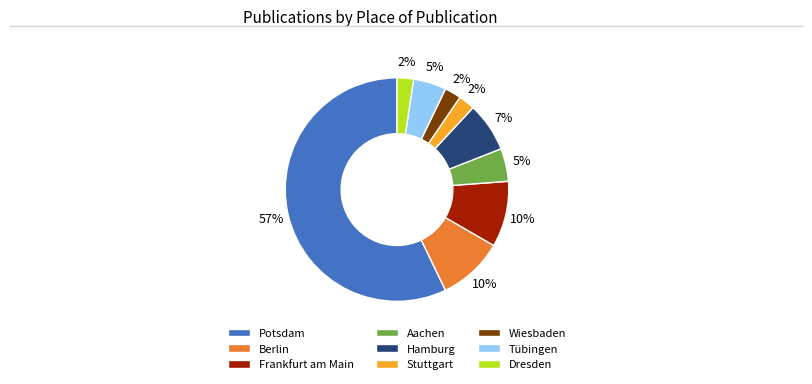

To the nearest percent, what percentage of the pie is Frankfurt am Main?

10%